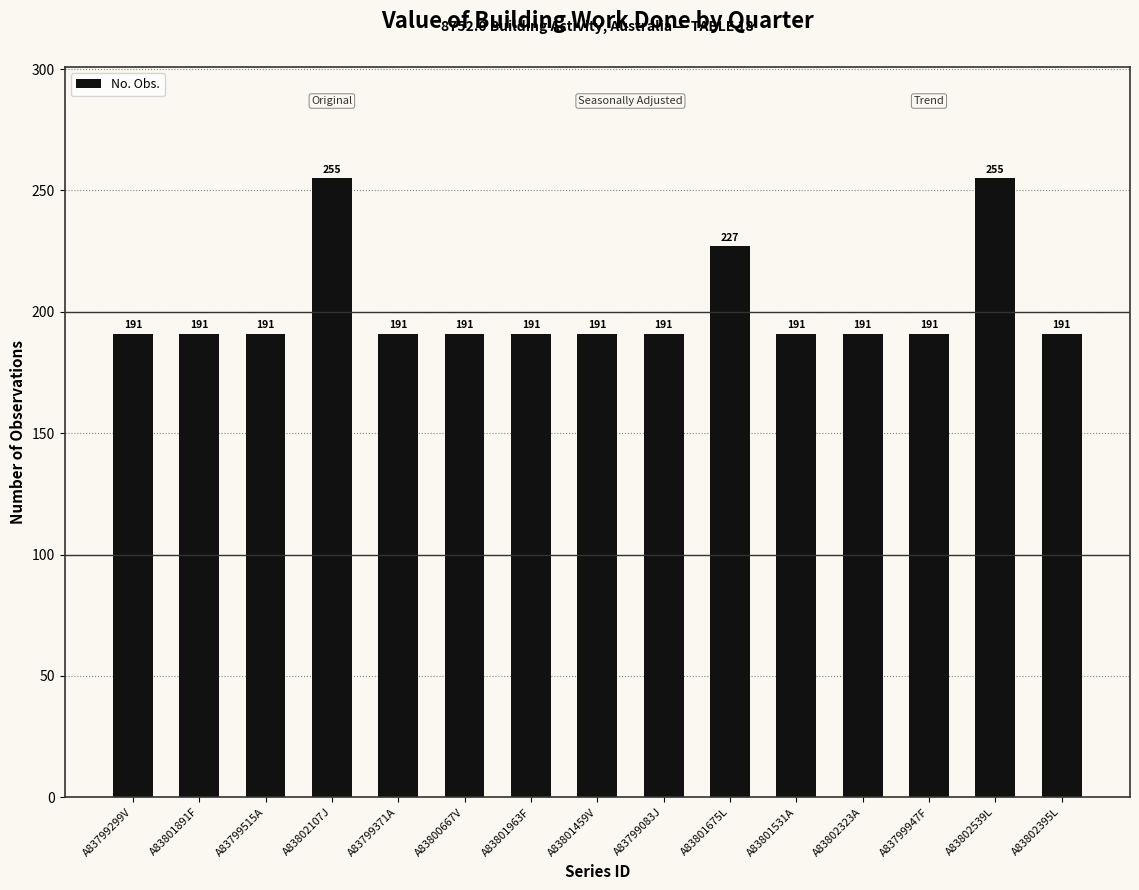

What is the sum of all values?

3029